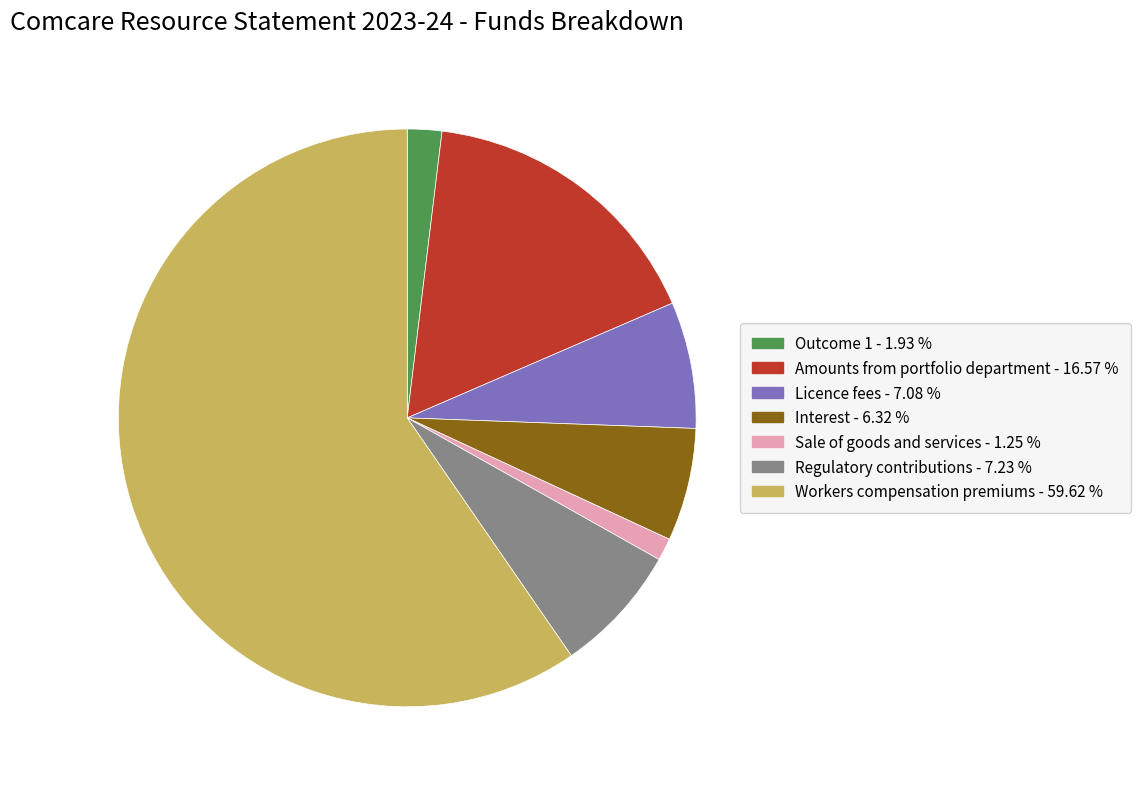

Does any single category account for the majority?

Yes